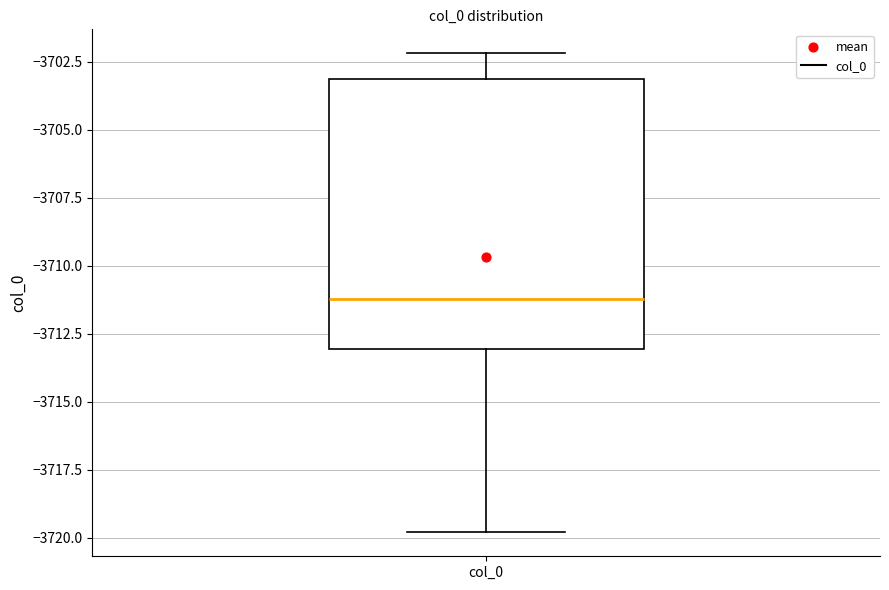

Transcribe this box plot: give where the median line is, the range the box spans, and where the two whiskers end, as read against the y-axis. The values are not printed on the chart, so give them approximately, as read against the axis.

median -3711, box -3713 to -3703, whiskers -3720 to -3702